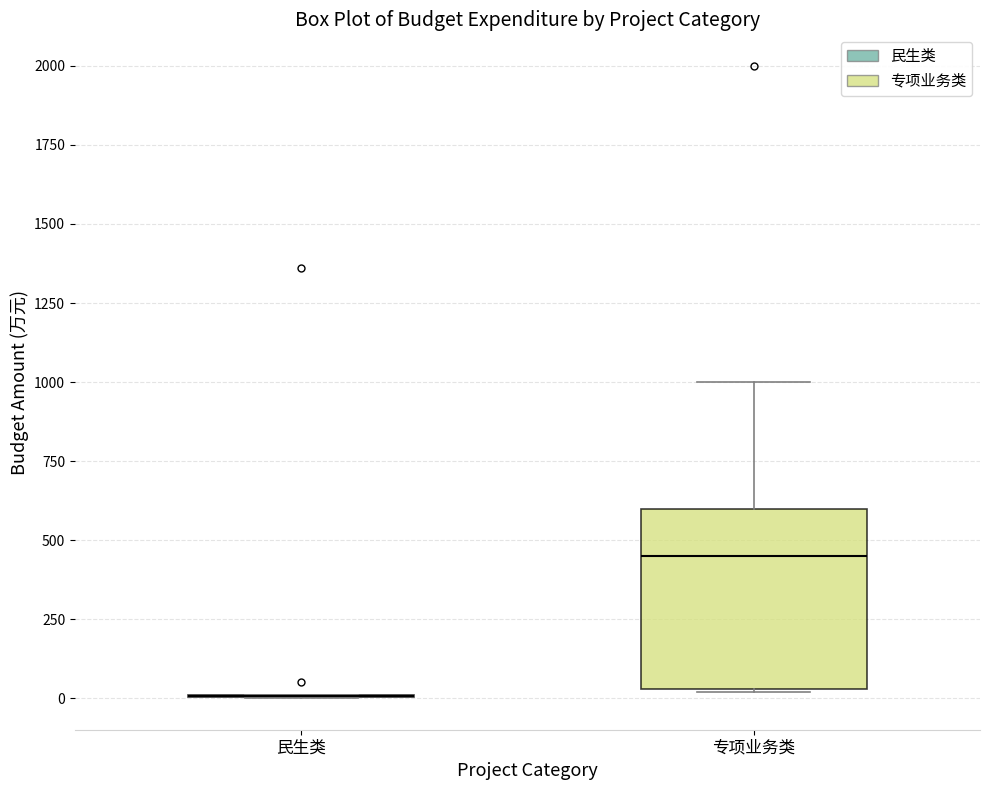

Reading left to right, read every box against the y-axis: the position of its median line, the range the box covers, and the ends of its whiskers. The values are not printed on the chart, so give them approximately, as read against the axis.

民生类: box collapsed to a line at 0, whiskers 0 to 0
专项业务类: median 450, box 50 to 600, whiskers 0 to 1000